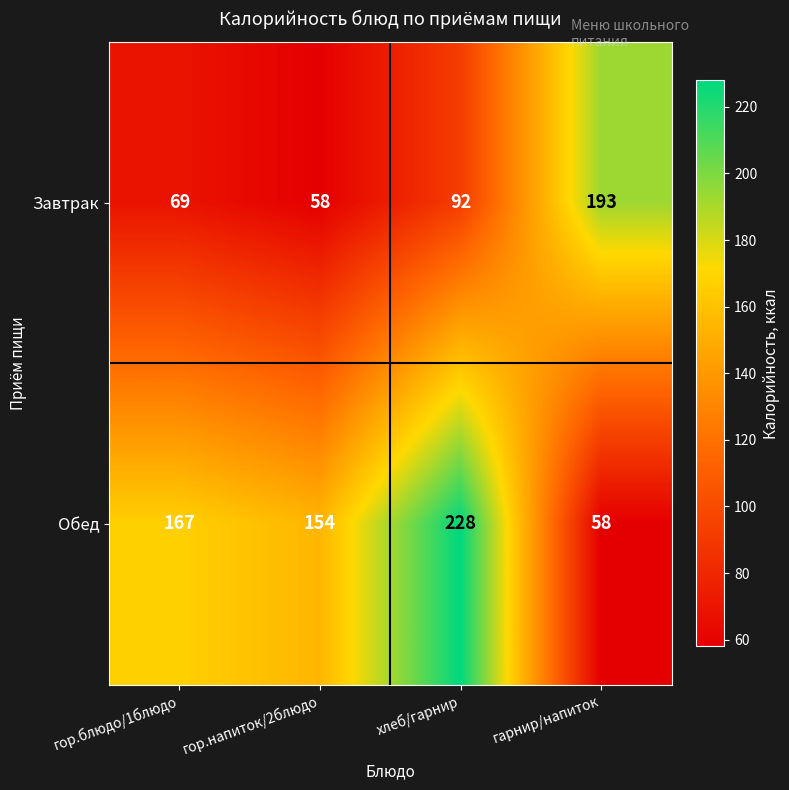

How many data points does each series have?

4